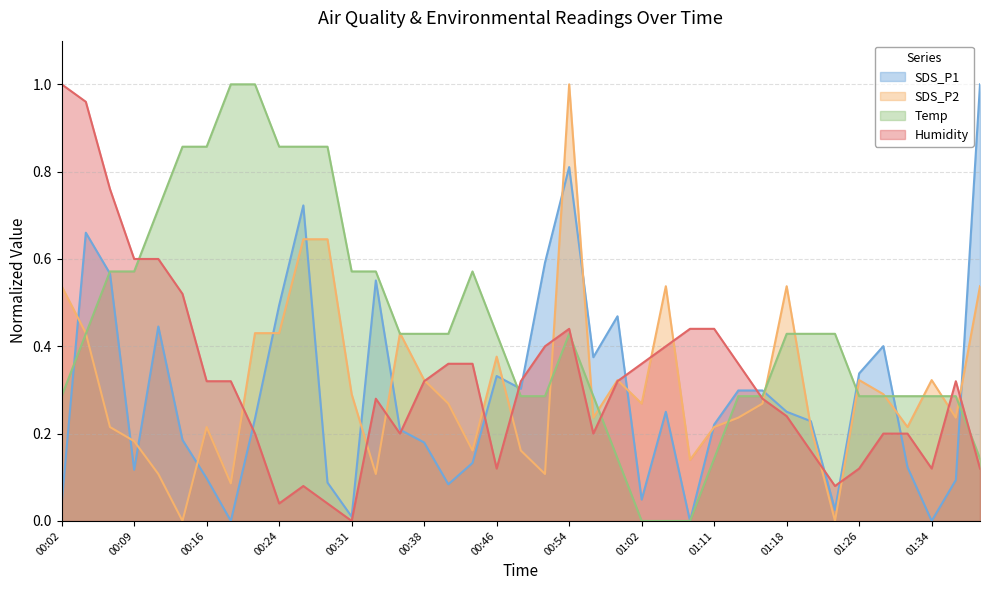

What is the value of the SDS_P2 point at the 34th from the left?

0.3